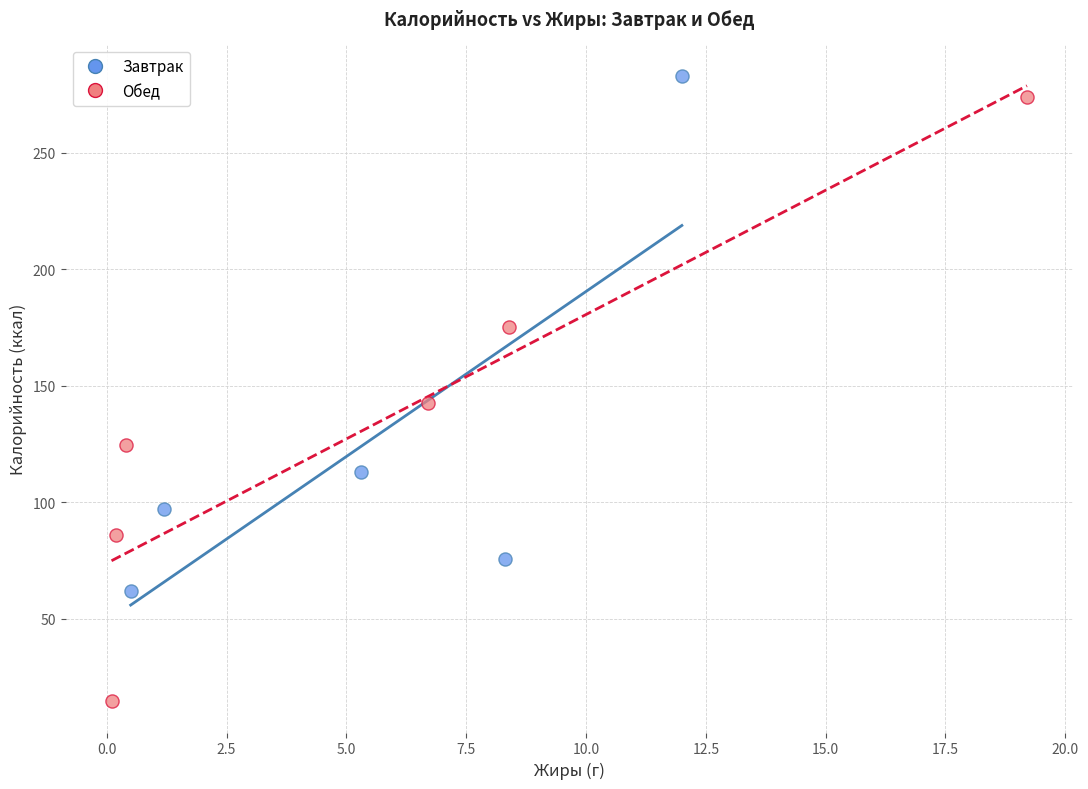

Which series has the widest spread of Y values?

Обед